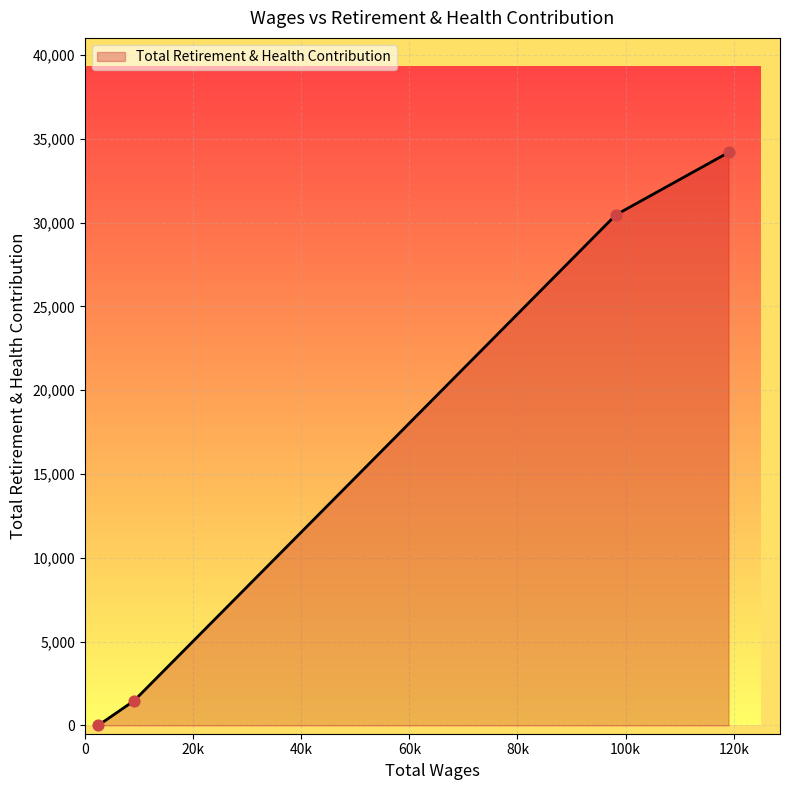

What is the maximum value shown in the chart?

34189